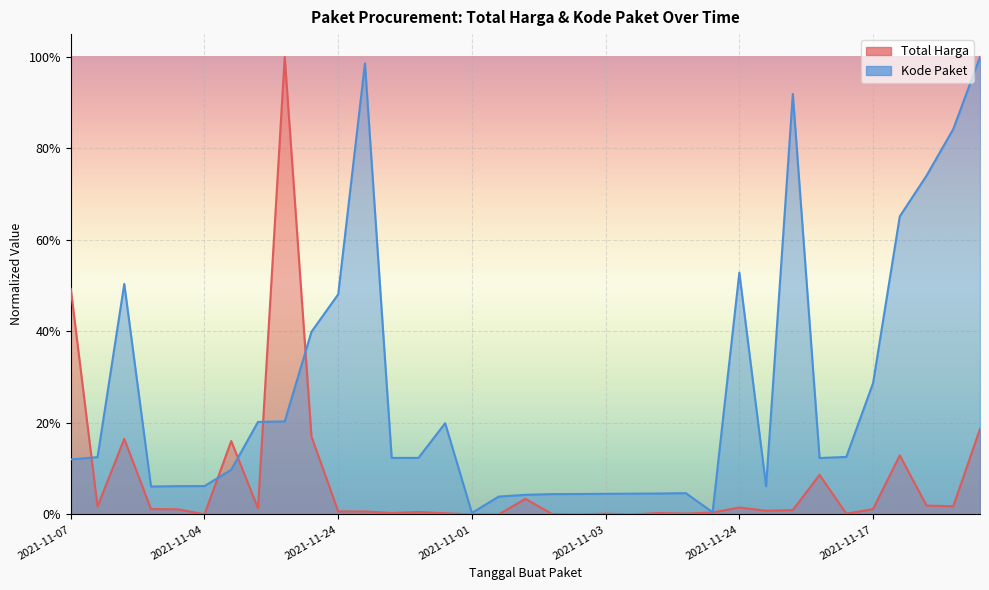

Rank the series at 2021-11-03 from lowest to highest value.

Total Harga, Kode Paket